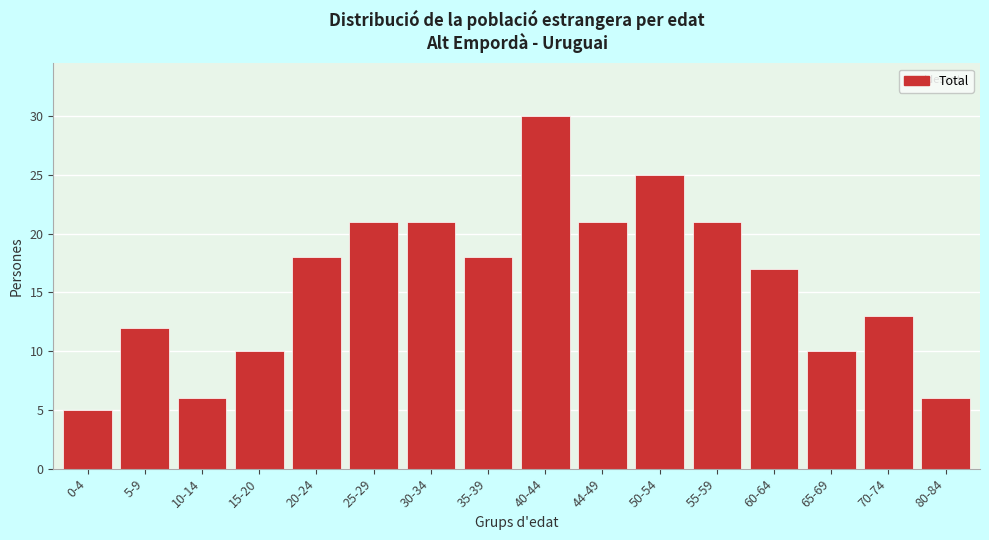

Reading left to right, what are all the values shown in this chart?

5	12	6	10	18	21	21	18	30	21	25	21	17	10	13	6